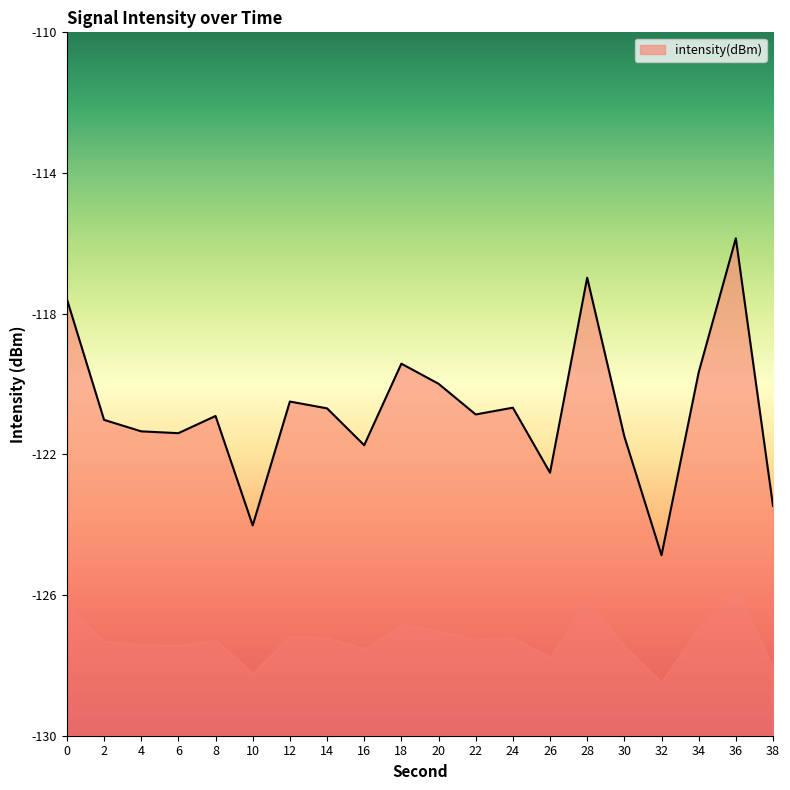

What is the value of the 4th point from the left?

-121.4